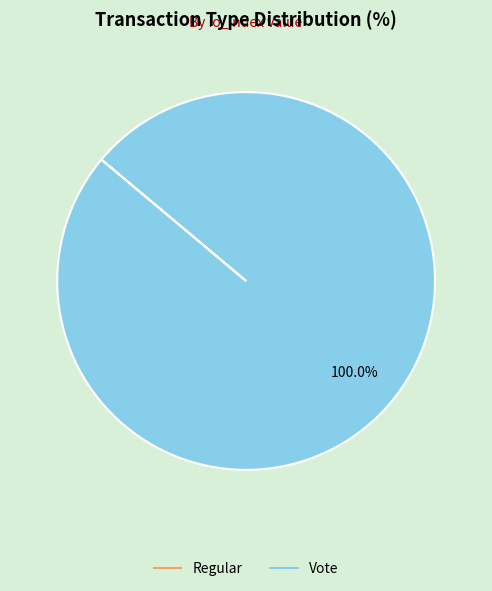

To the nearest percent, what is the difference between the largest and smallest slice percentages?

100%